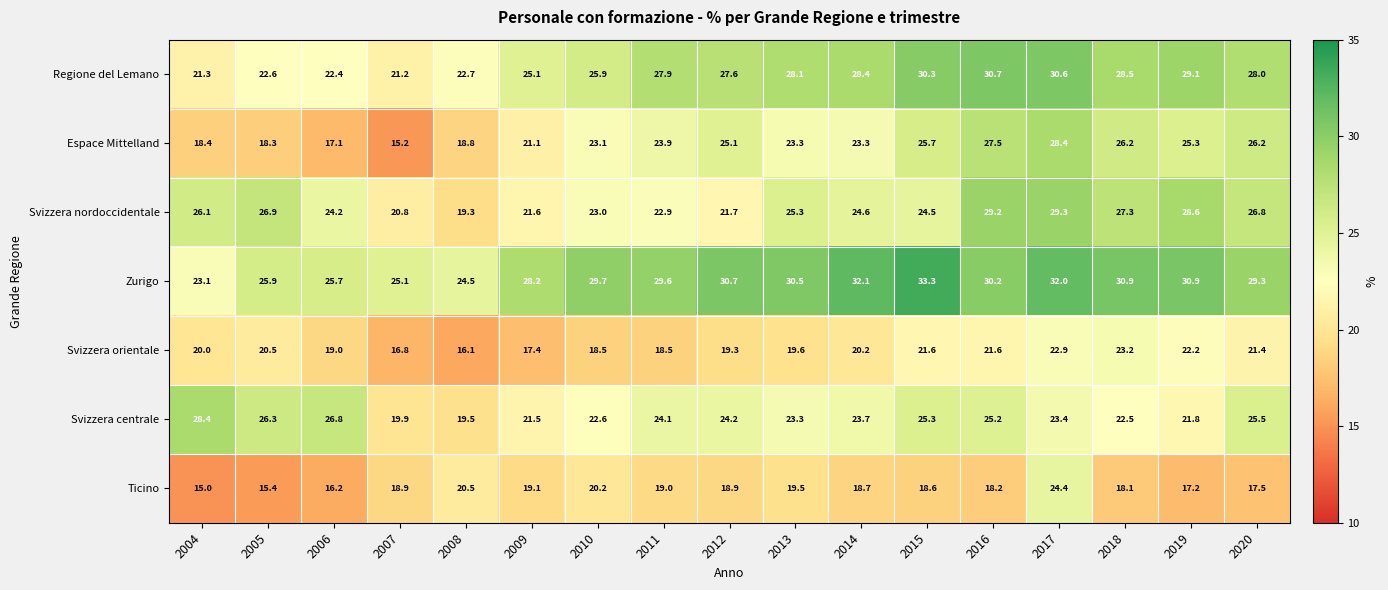

What is the approximate value of Regione del Lemano at 2004?

21.3